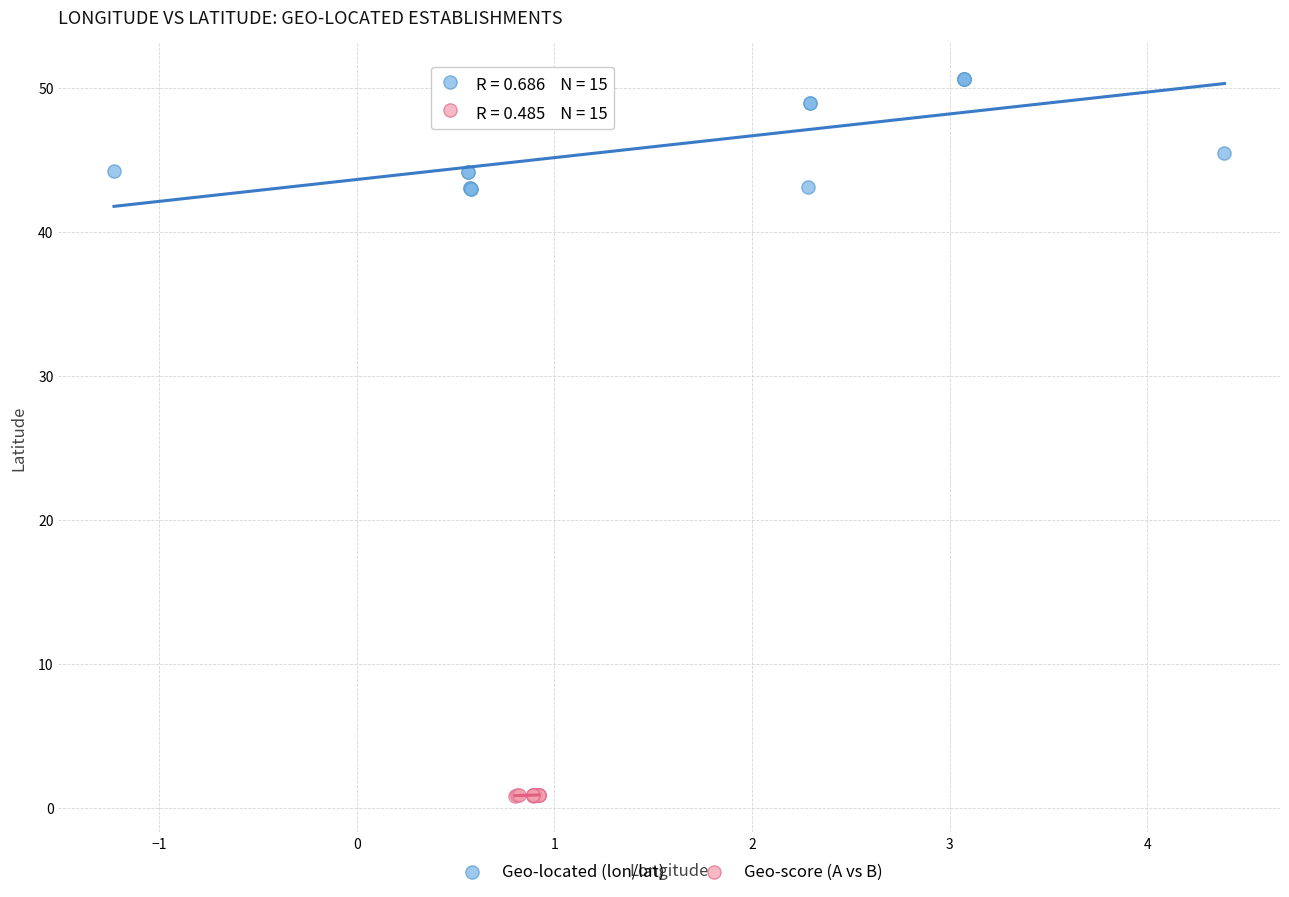

What are all the series names shown in the legend?

Geo-located (lon/lat), Geo-score (A vs B)